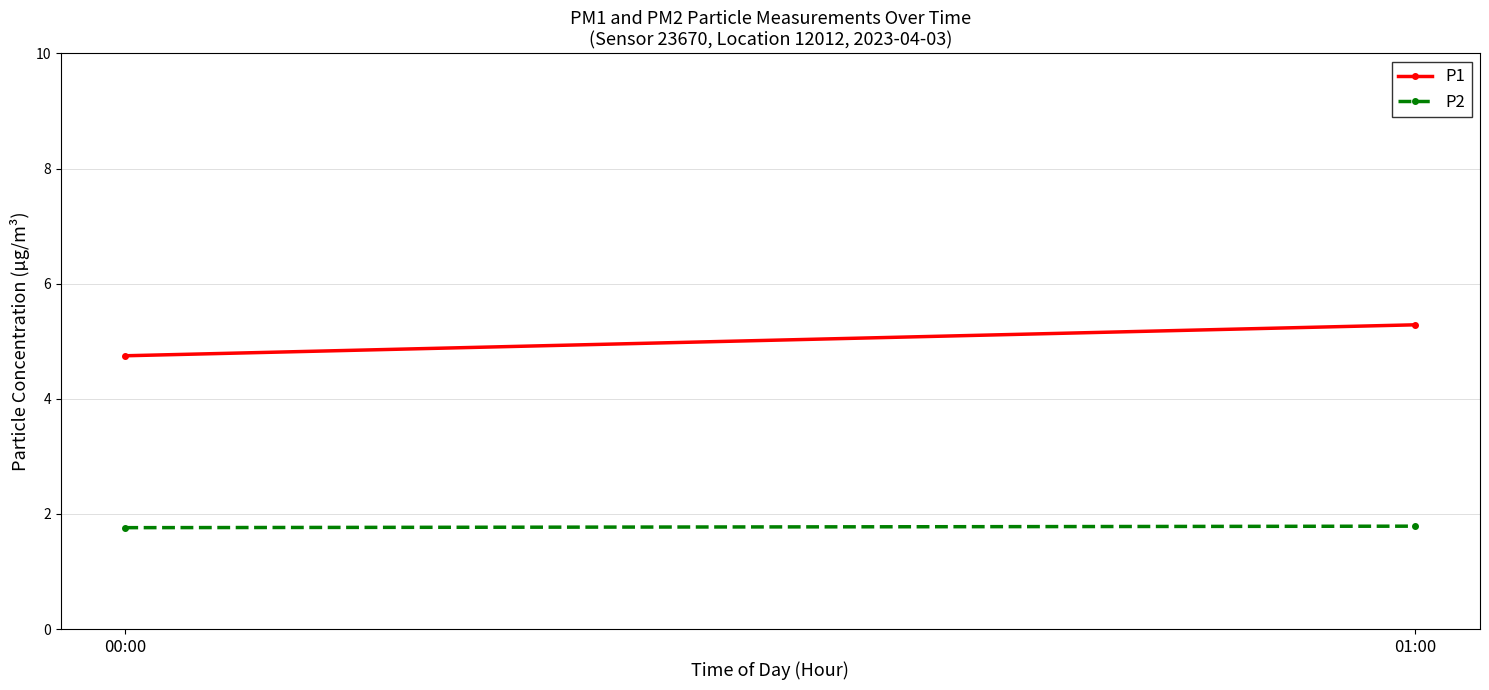

At which label is P1 closest to 5?

00:00